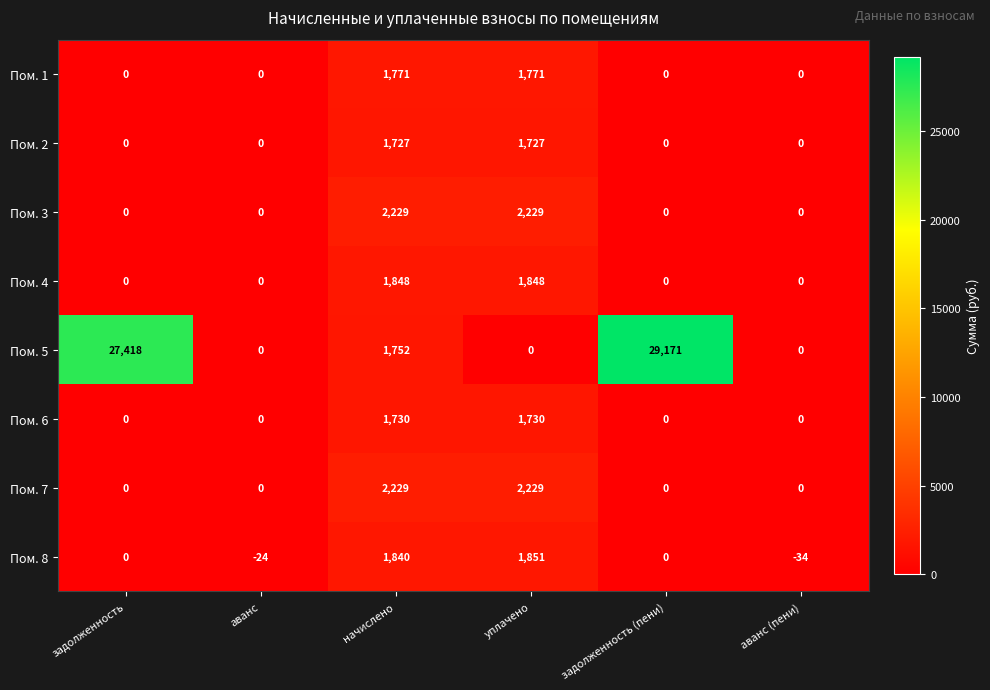

The value of Пом. 5 at аванс is 0. True or false?

True